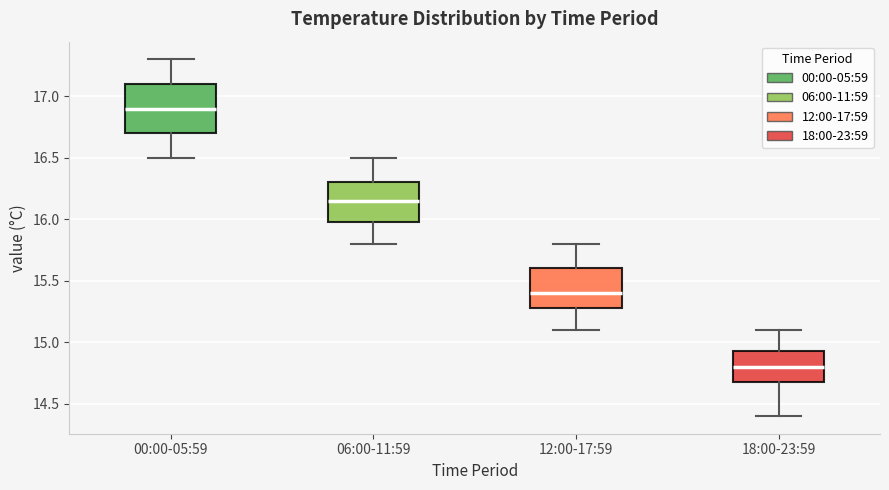

Where does the upper whisker of the box for 12:00-17:59 end on the y-axis? The values are not printed on the chart, so give them approximately, as read against the axis.

15.80